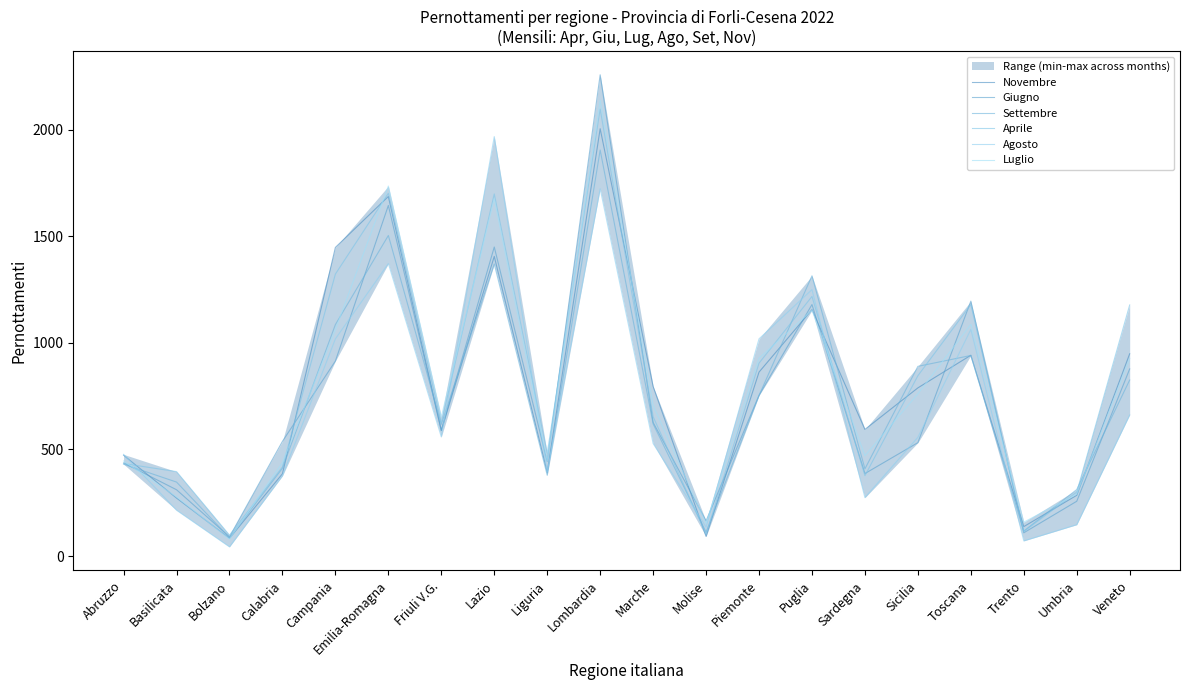

Rank the categories by Aprile value from lowest to highest.

Bolzano, Molise, Trento, Umbria, Sardegna, Basilicata, Calabria, Abruzzo, Liguria, Friuli V.G., Marche, Sicilia, Piemonte, Veneto, Toscana, Puglia, Campania, Lazio, Emilia-Romagna, Lombardia